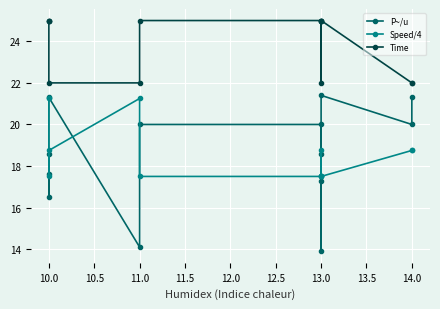

The Speed/4 series shows 26.2 at 11.0. True or false?

False